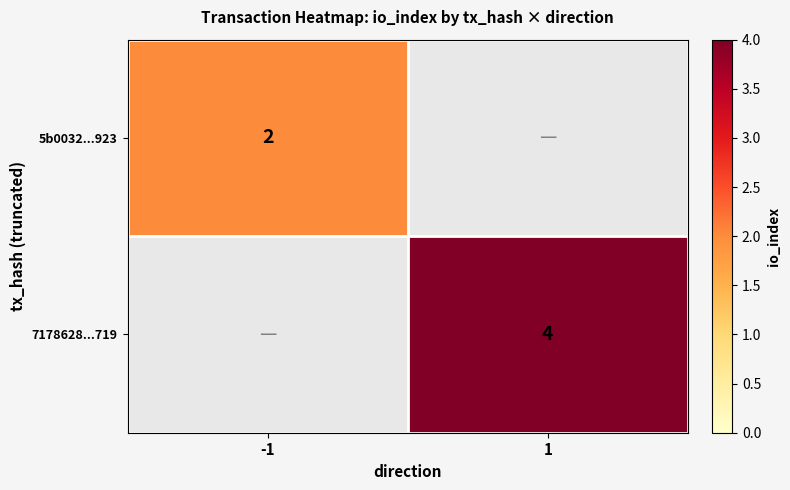

Is it true that 7178628...719 equals 4 at 1?

True